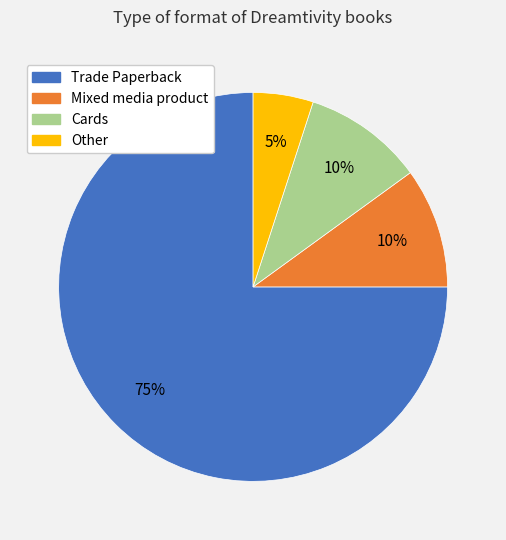

Is the sum of Mixed media product and Cards greater than half?

No